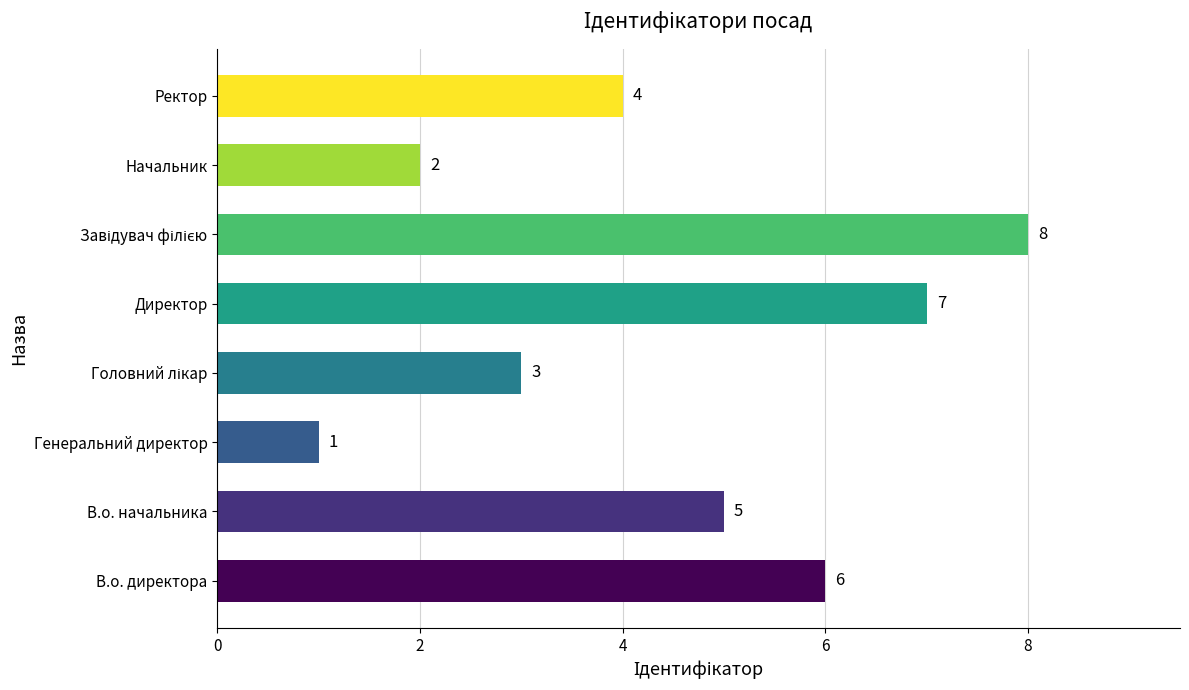

What is the sum of the values at В.о. начальника and Ректор?

9